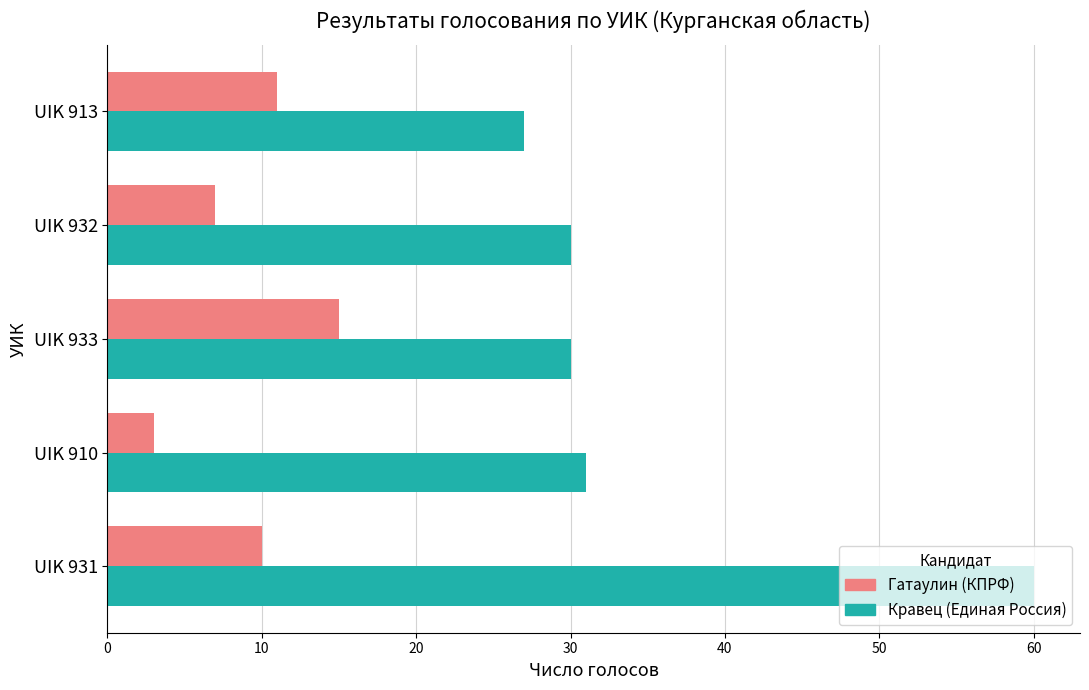

Which series has the widest spread of values?

Кравец (Единая Россия)